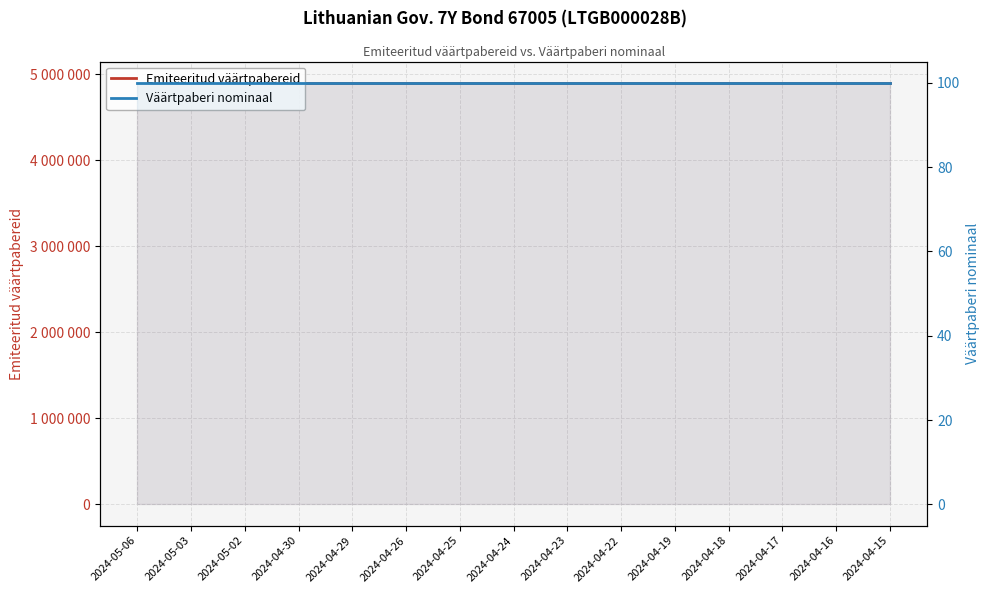

How many lines are shown in the chart?

2